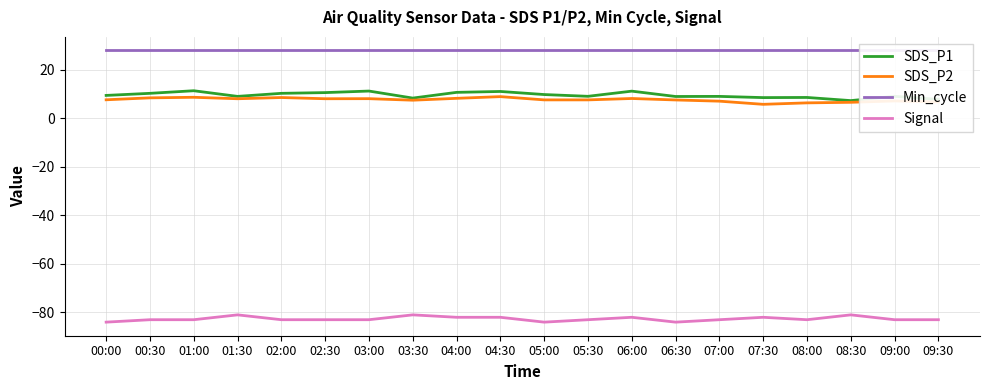

Is it true that Min_cycle equals 28.0 at 06:30?

True